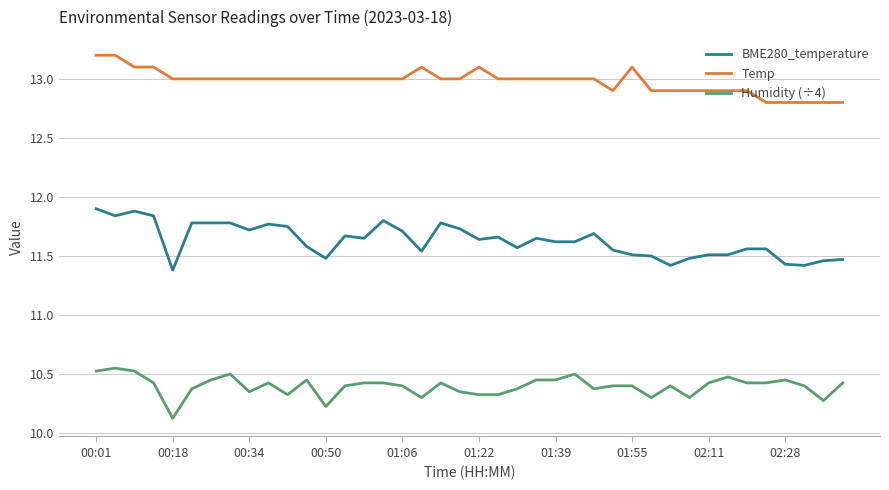

How many lines are shown in the chart?

3